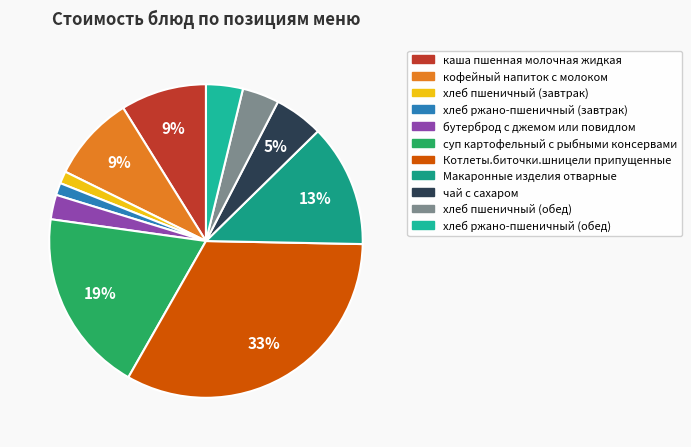

Is it true that хлеб пшеничный (обед) is 4% of the pie?

True